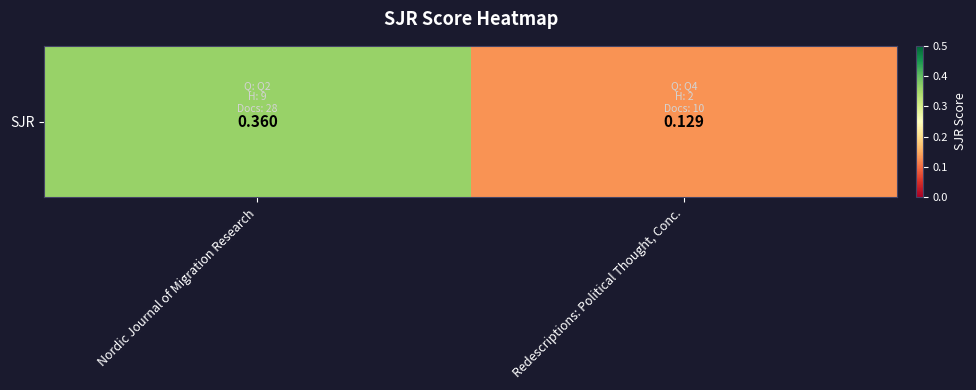

Is it true that the value at Nordic Journal of Migration Research is 0.2?

False